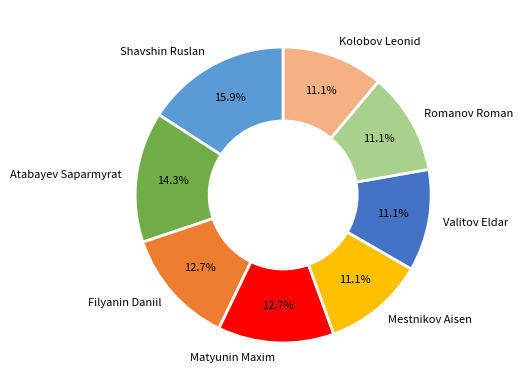

To the nearest percent, what percentage of the pie is Matyunin Maxim?

13%